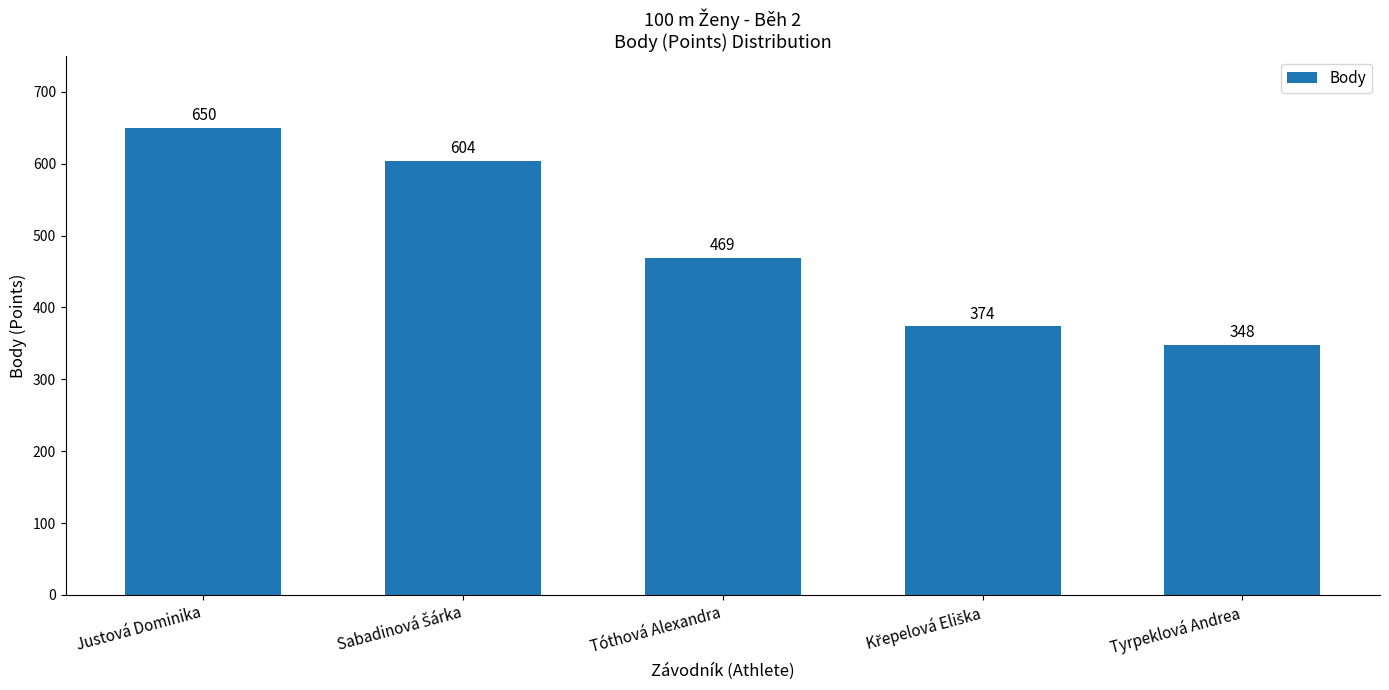

Count the number of categories in the chart.

5